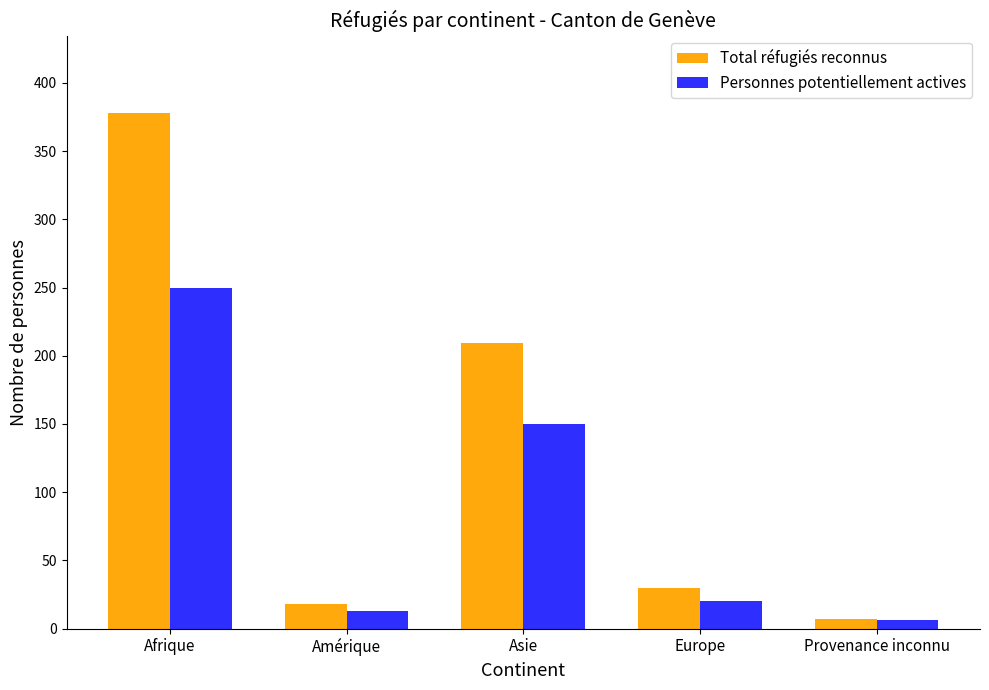

How many data points in Total réfugiés reconnus are less than 30?

2